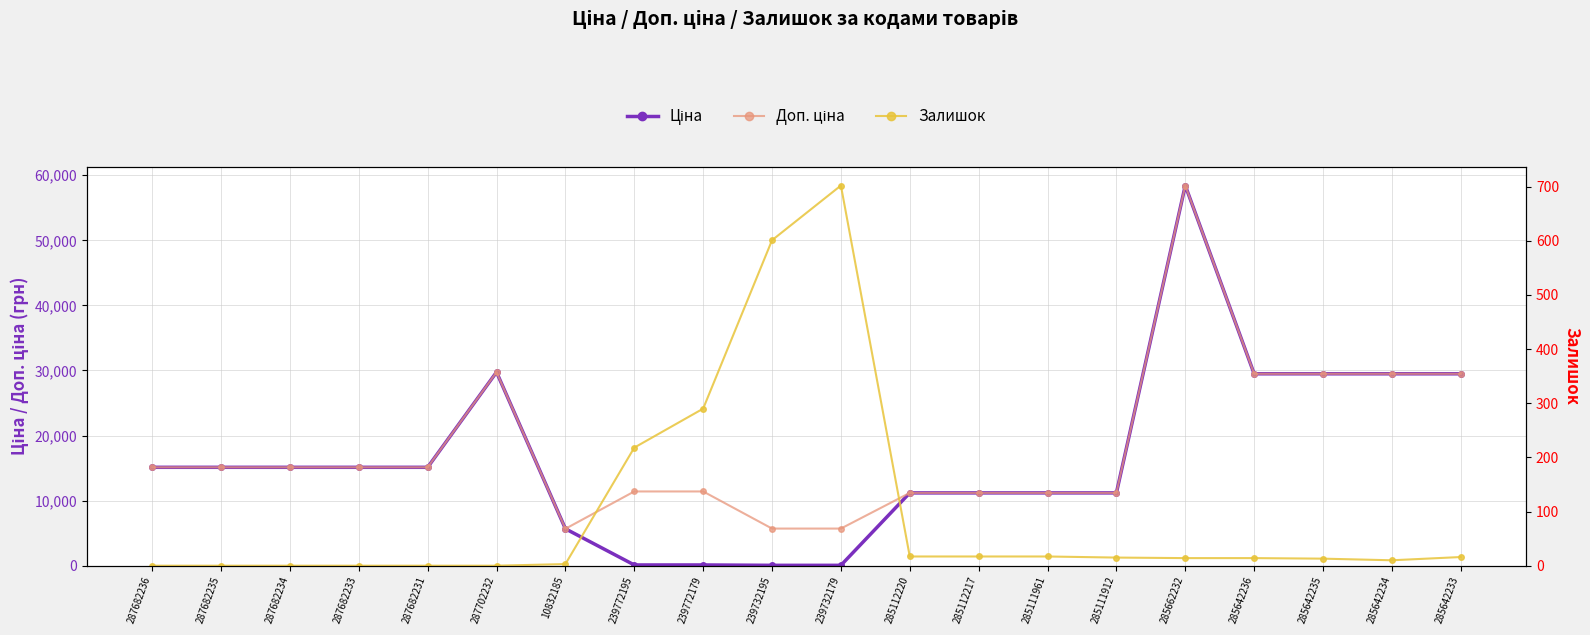

Rank the categories by Доп. ціна value from highest to lowest.

285662232, 287702232, 285642236, 285642235, 285642234, 285642233, 287682236, 287682235, 287682234, 287682233, 287682231, 239772195, 239772179, 285112220, 285112217, 285111961, 285111912, 239732195, 239732179, 10832185